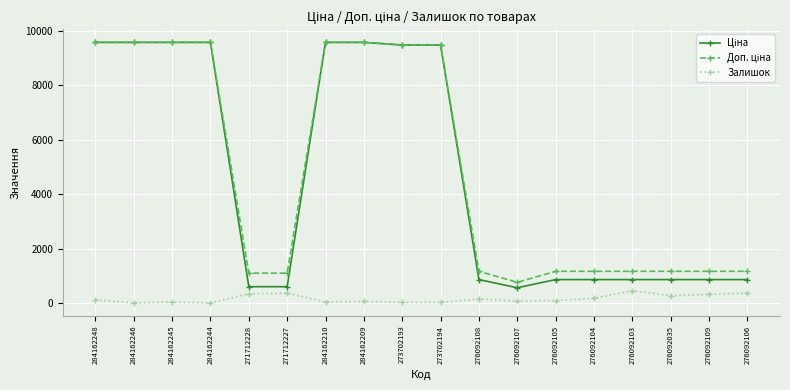

True or false: Залишок has a value of 27.0 at 284162245.

True